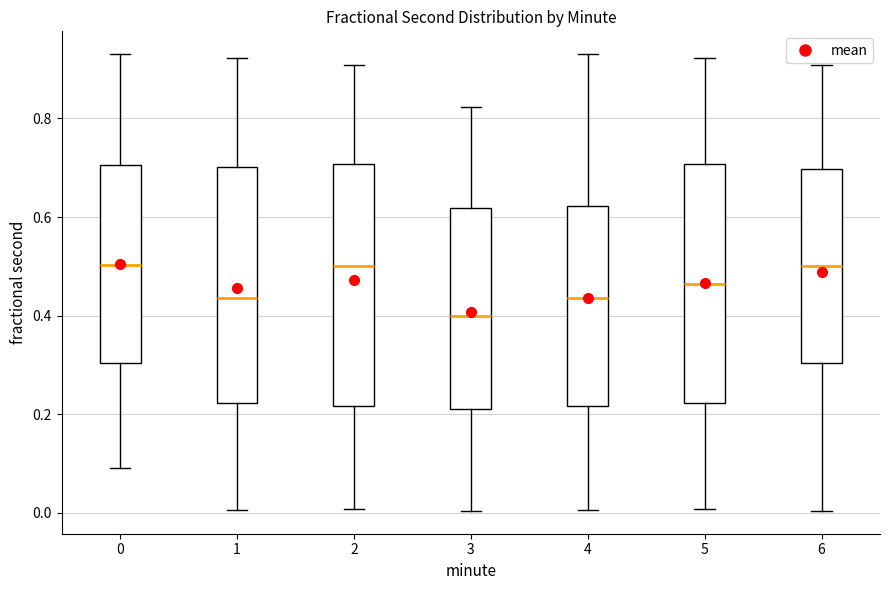

Reading left to right, transcribe this box plot: for each box, give where its median line is, the range the box spans, and where its two whiskers end, as read against the y-axis. The values are not printed on the chart, so give them approximately, as read against the axis.

0: median 0.50, box 0.30 to 0.70, whiskers 0.10 to 0.94
1: median 0.44, box 0.22 to 0.70, whiskers 0.00 to 0.92
2: median 0.50, box 0.22 to 0.70, whiskers 0.00 to 0.90
3: median 0.40, box 0.22 to 0.62, whiskers 0.00 to 0.82
4: median 0.44, box 0.22 to 0.62, whiskers 0.00 to 0.94
5: median 0.46, box 0.22 to 0.70, whiskers 0.00 to 0.92
6: median 0.50, box 0.30 to 0.70, whiskers 0.00 to 0.90